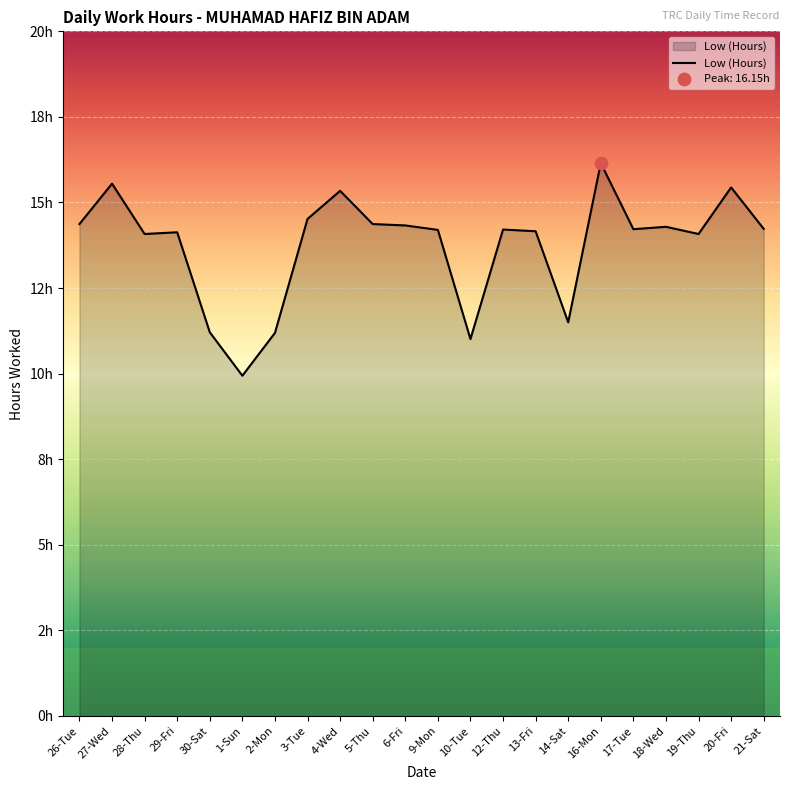

What is the change in value from 26-Tue to 13-Fri?

-0.2